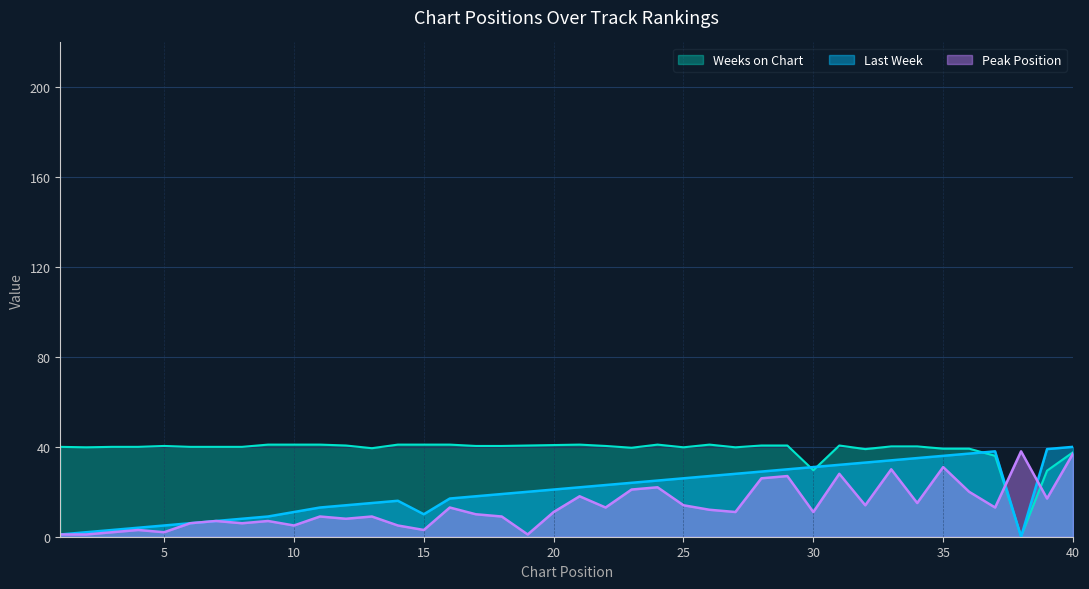

What is the value of the Peak Position point at the 21st from the left?

18.0